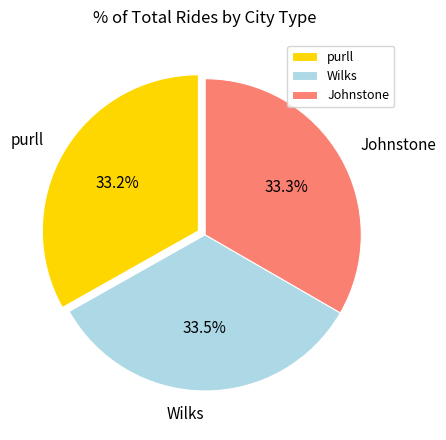

To the nearest percent, what portion does Johnstone represent?

33%